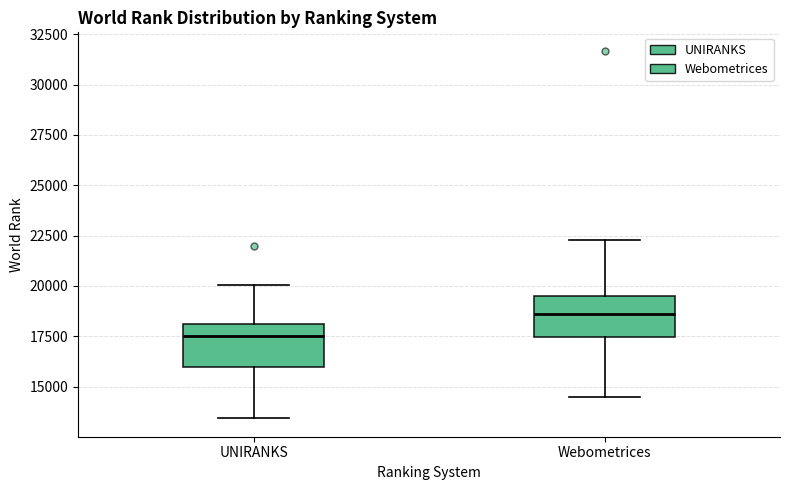

Reading left to right, transcribe this box plot: for each box, give where its median line is, the range the box spans, and where its two whiskers end, as read against the y-axis. The values are not printed on the chart, so give them approximately, as read against the axis.

UNIRANKS: median 17500, box 16000 to 18000, whiskers 13500 to 20000
Webometrices: median 18500, box 17500 to 19500, whiskers 14500 to 22500